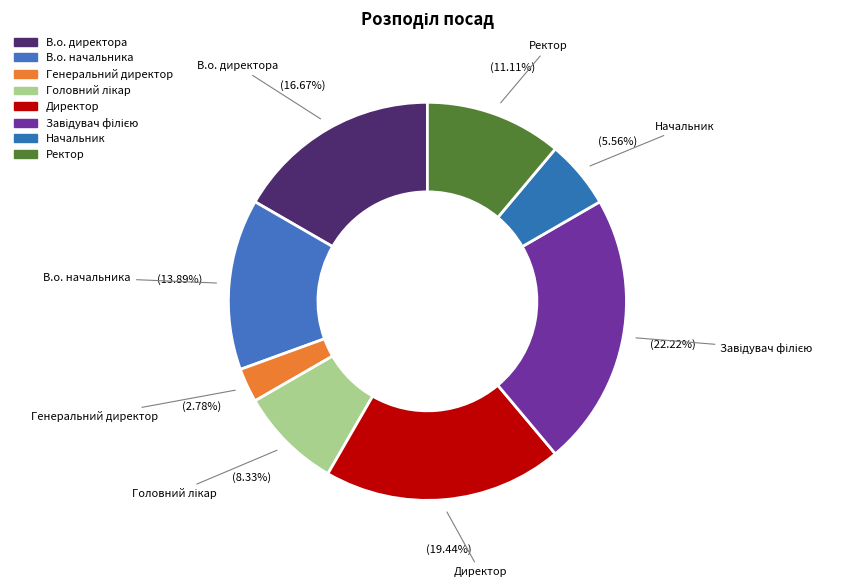

Is it true that В.о. начальника is 14% of the pie?

True